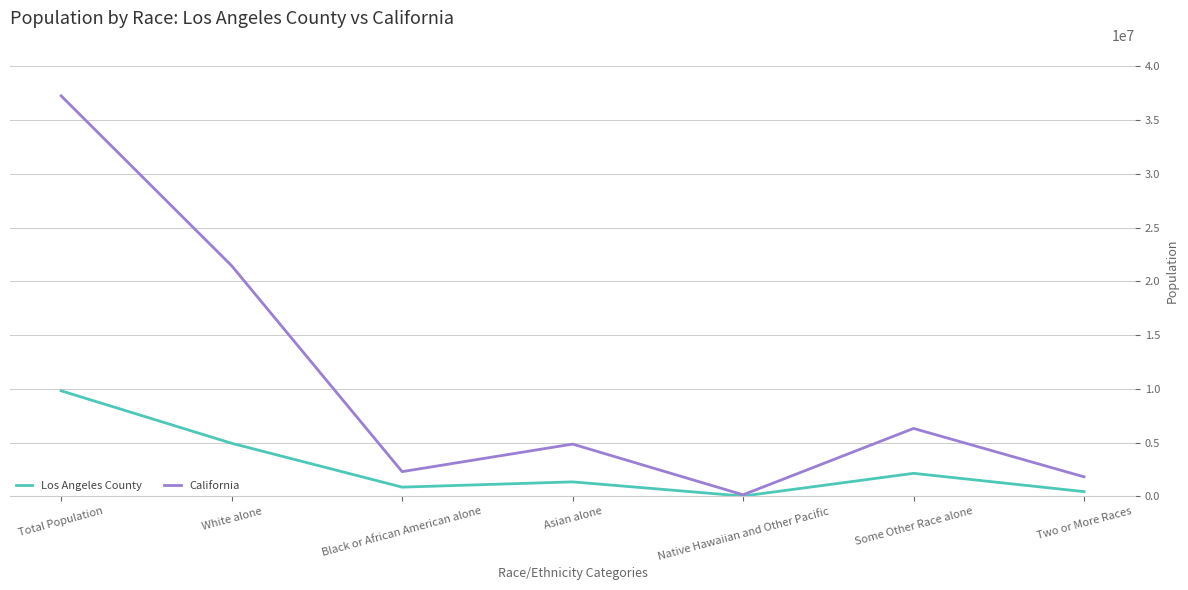

At which label does Los Angeles County reach its peak?

Total Population